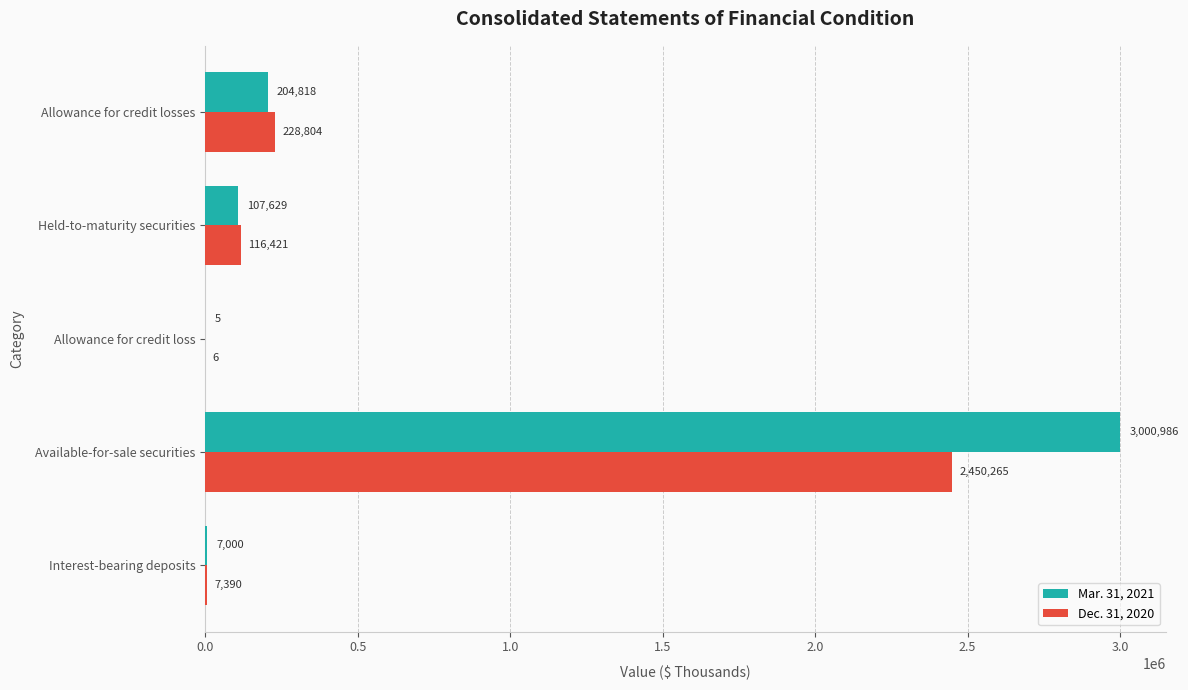

The Dec. 31, 2020 series shows 84074 at Allowance for credit losses. True or false?

False